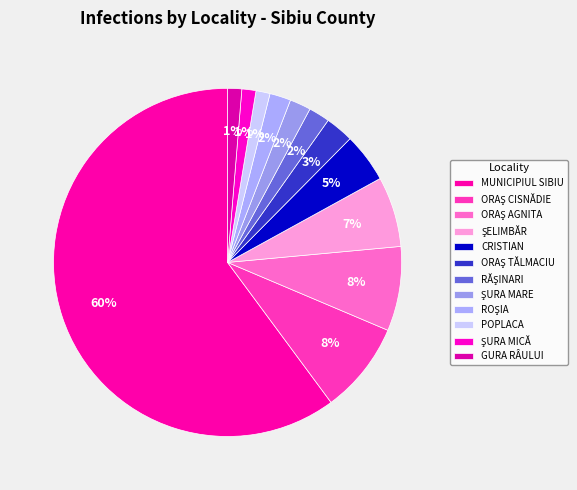

How many slices are in this pie chart?

12